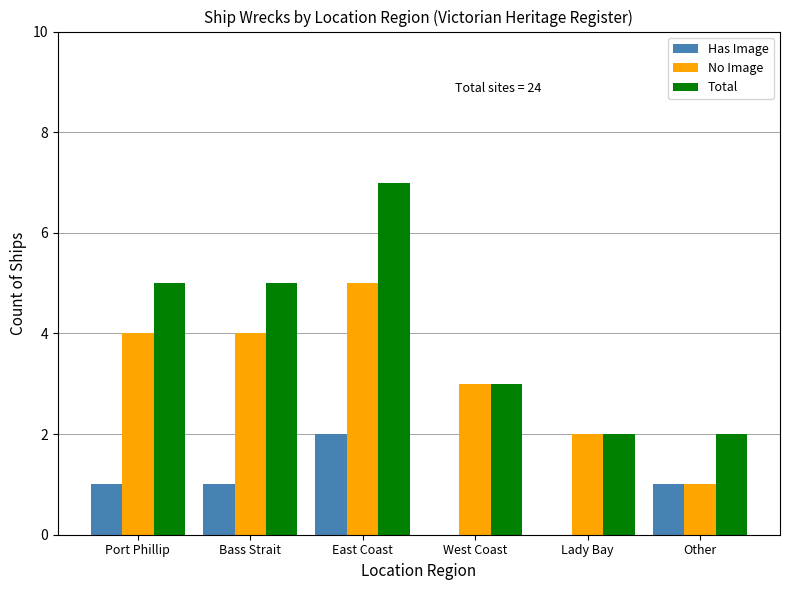

Reading right to left, list all the values displayed in this chart.

Has Image: 1	0	0	2	1	1
No Image: 1	2	3	5	4	4
Total: 2	2	3	7	5	5